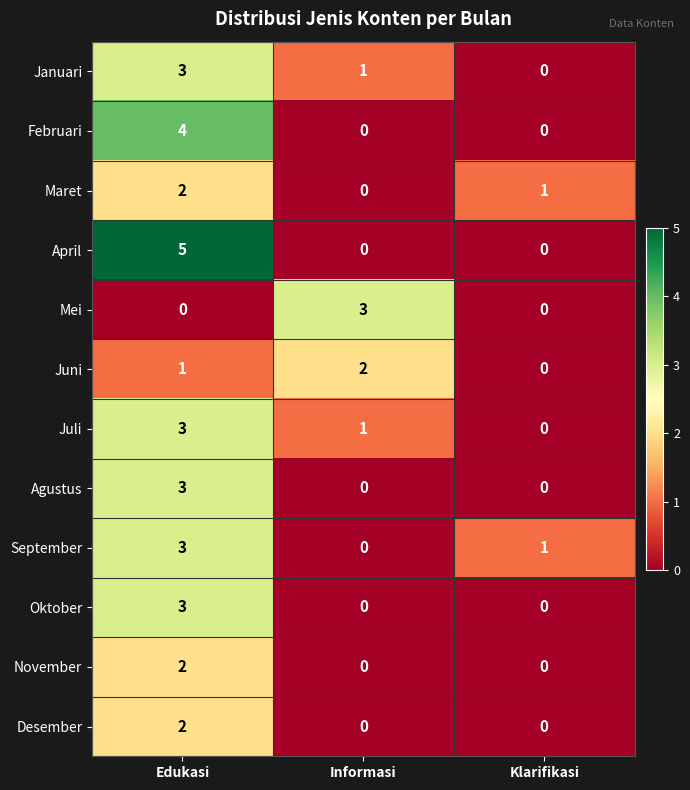

At which category is the sum across all series the highest?

Edukasi